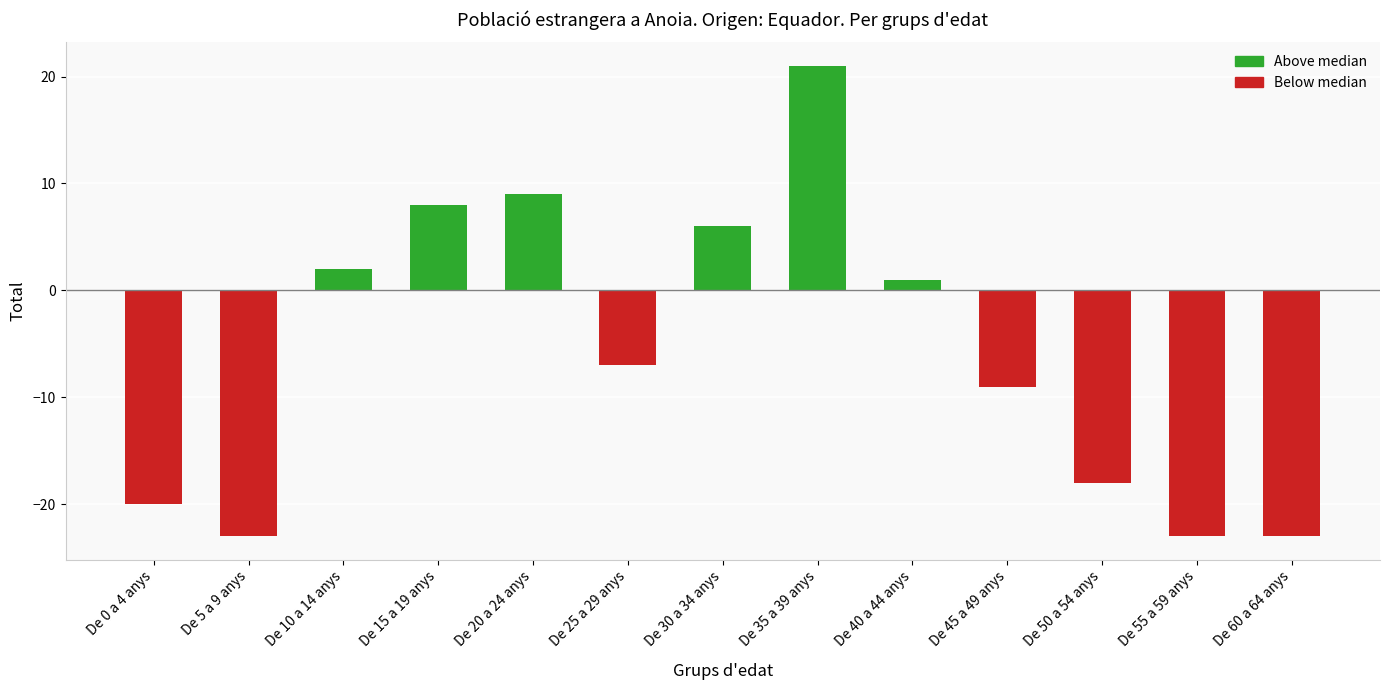

What is the difference between the values at De 60 a 64 anys and De 40 a 44 anys?

24